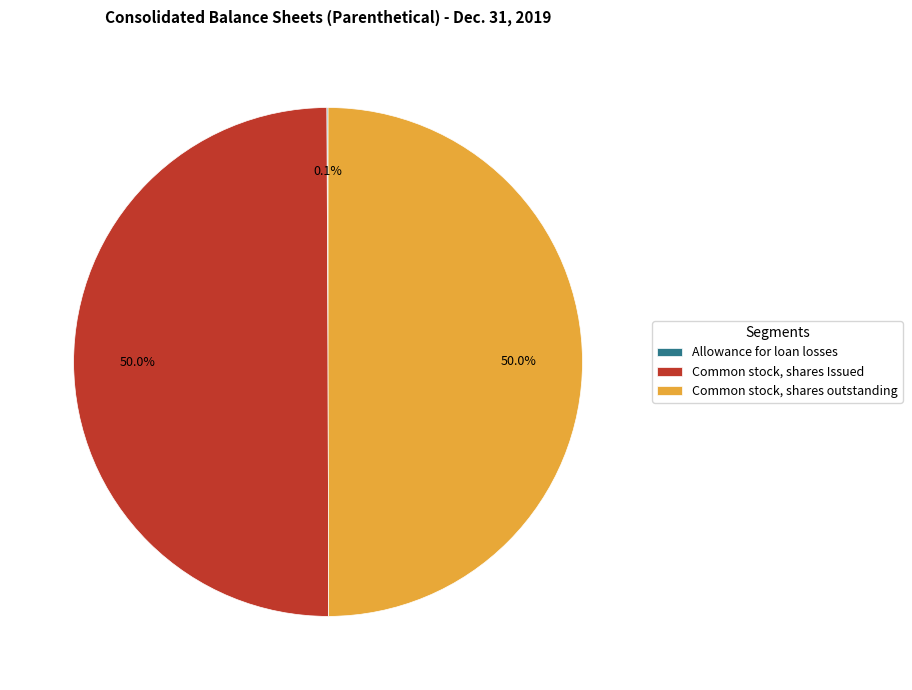

What portion of the pie excludes Common stock, shares Issued?

50.0%